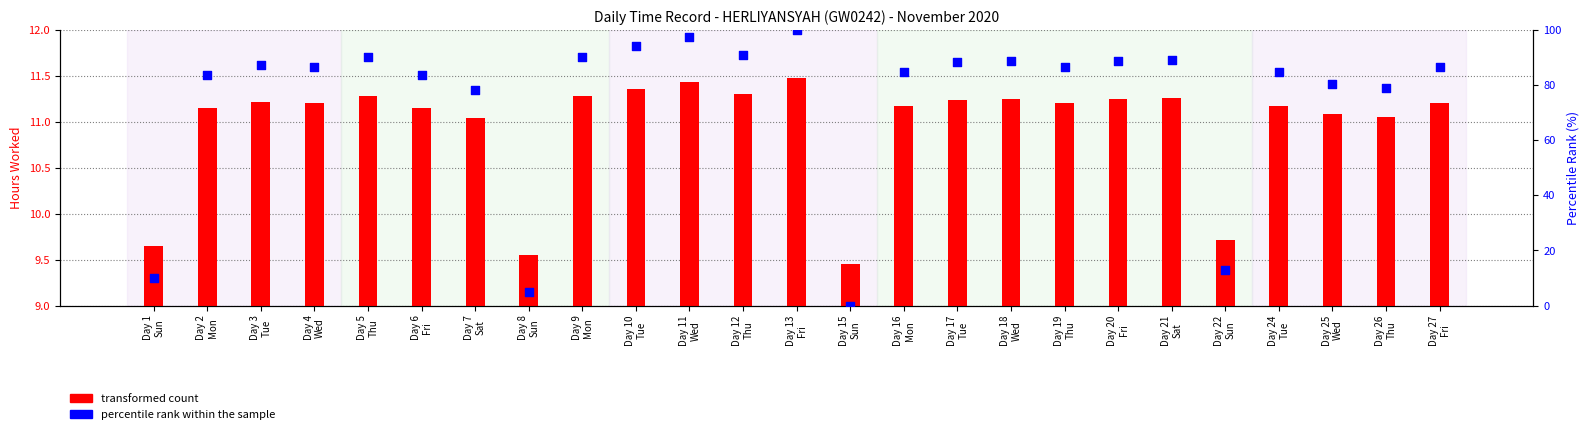

At which category is the sum across all series the highest?

Day 13
Fri